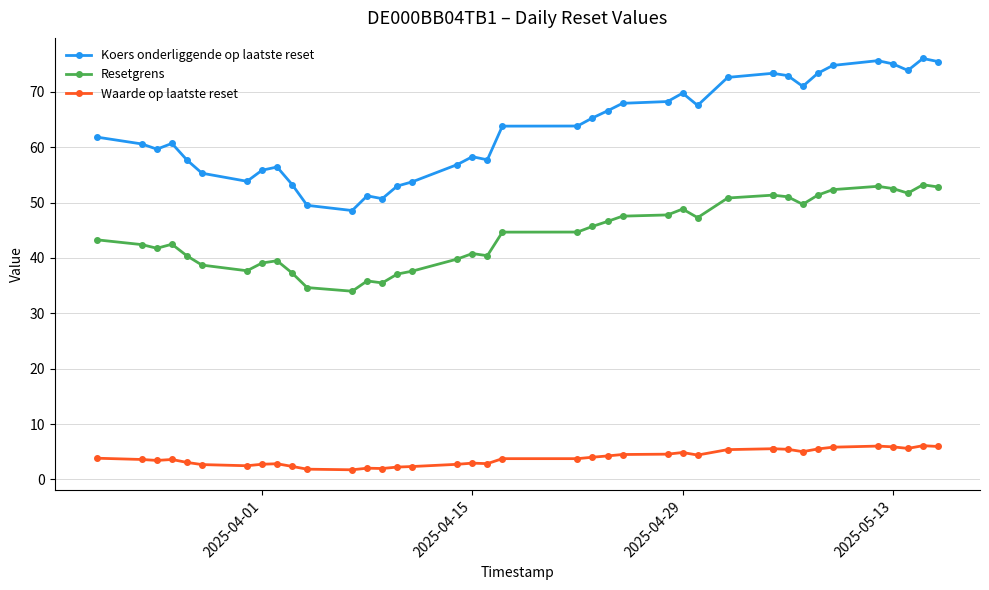

At 2025-04-15, list the series in order from smallest to largest.

Waarde op laatste reset, Resetgrens, Koers onderliggende op laatste reset